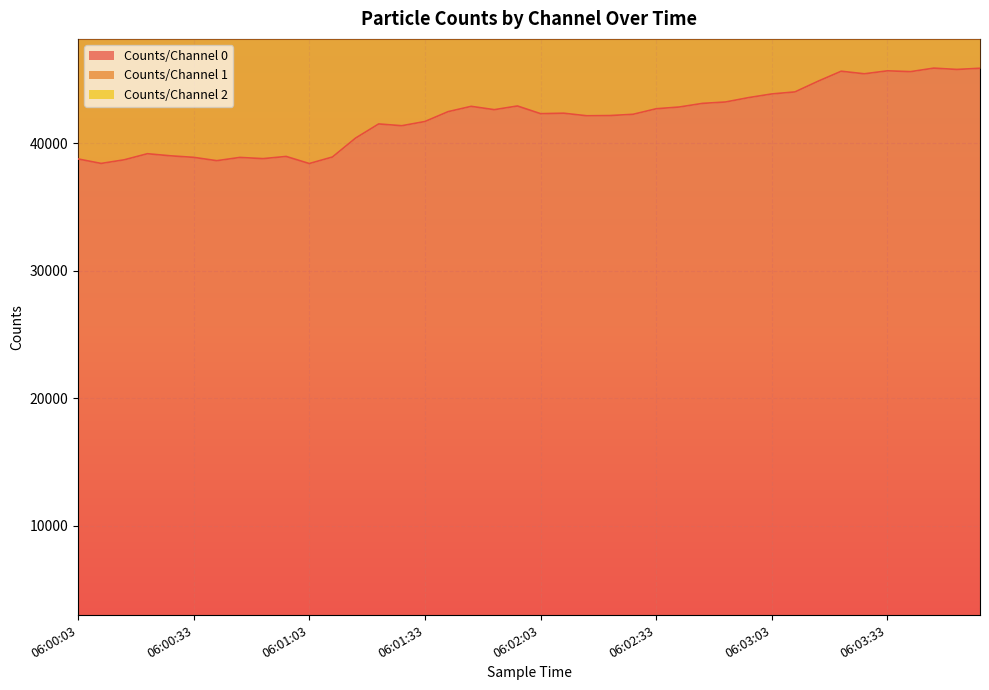

The value of Counts/Channel 0 at 06:01:27 is 27861. True or false?

False